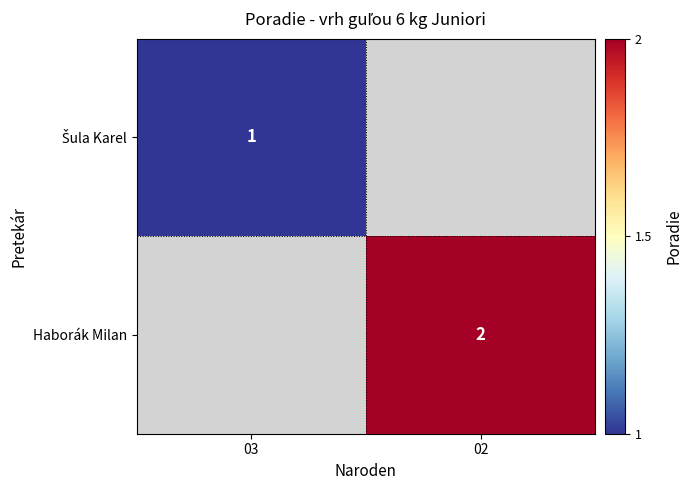

The value of Haborák Milan at 02 is 1. True or false?

False